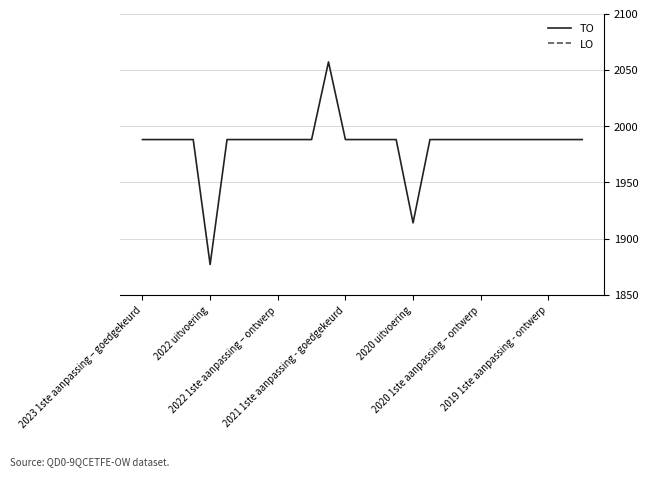

At which label does TO first exceed 1988?

11